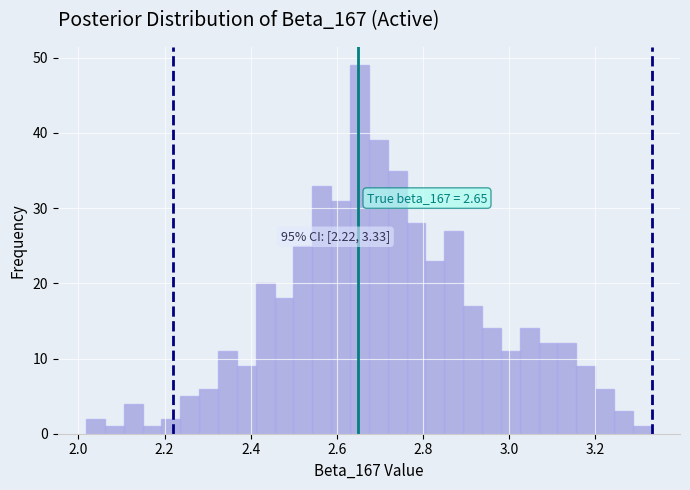

Around what value on the x-axis is the tallest bar? Give the approximate position of its centre, as read against the axis.

2.66